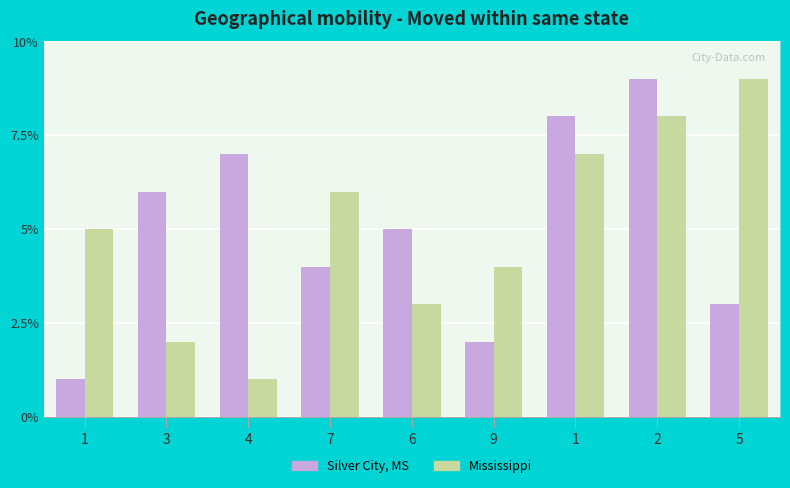

Reading right to left, what are all the values shown in this chart?

Silver City, MS: 3	9	8	2	5	4	7	6	1
Mississippi: 9	8	7	4	3	6	1	2	5